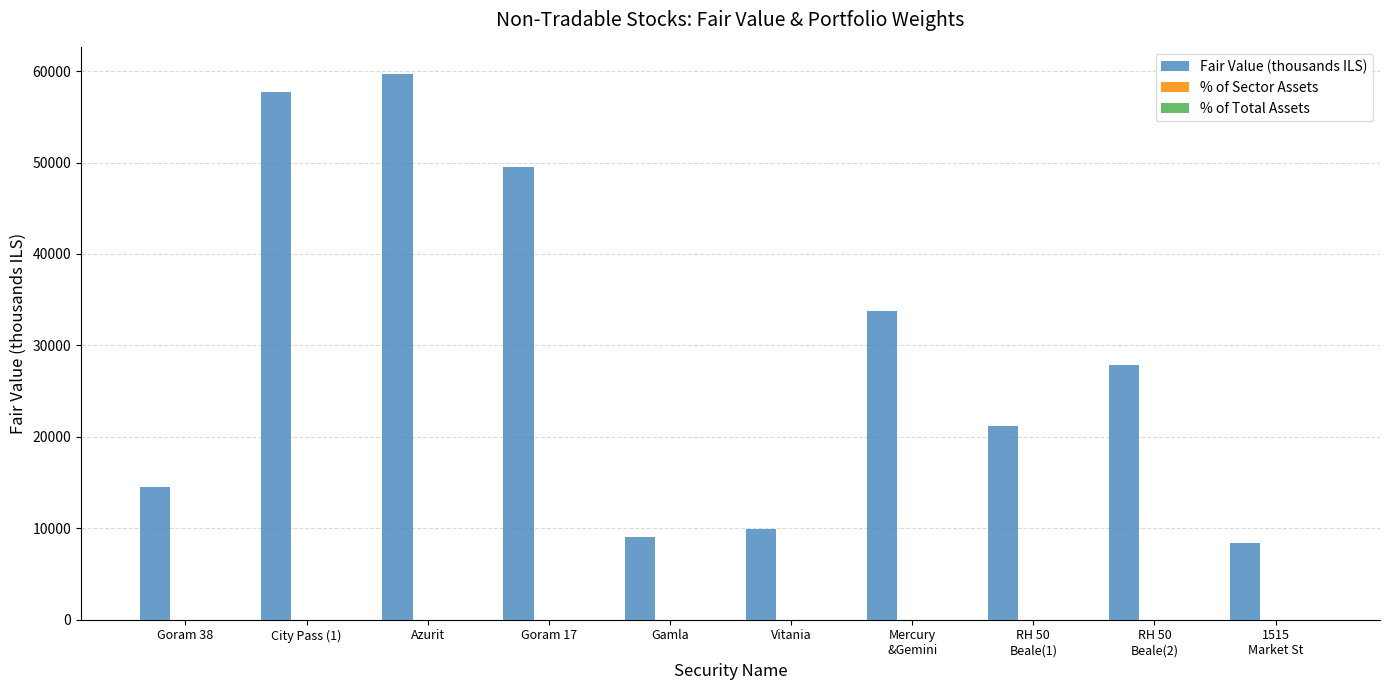

Which series changed the most between Azurit and Goram 17?

Fair Value (thousands ILS)